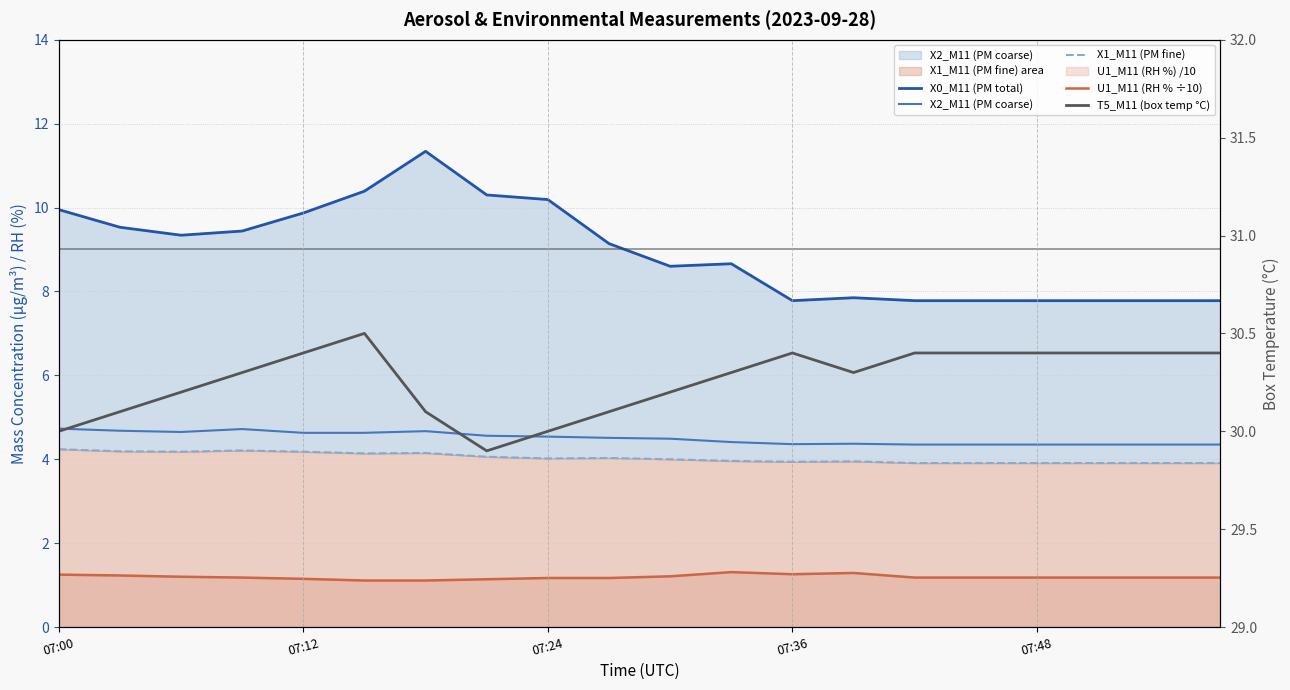

What is the greatest value displayed?

30.5